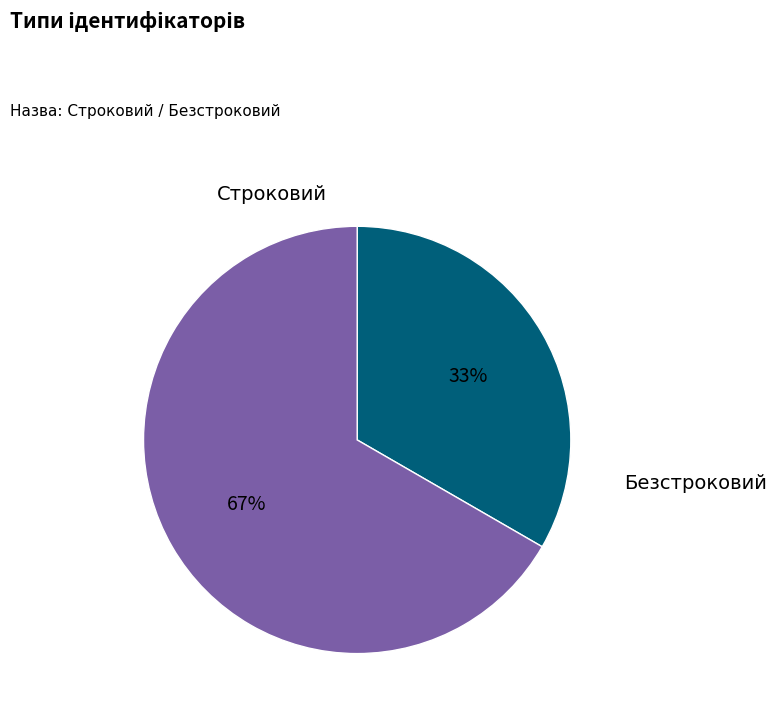

To the nearest percent, what is the average slice percentage?

50%